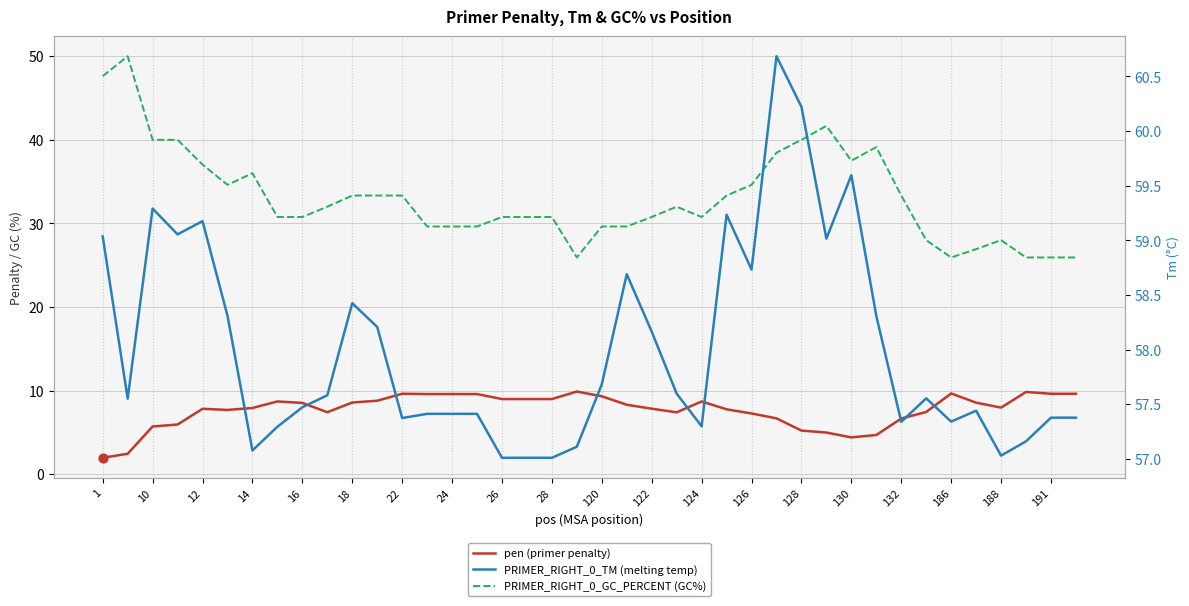

Is the value of pen at 14 greater than the value of PRIMER_RIGHT_0_TM at 28?

No